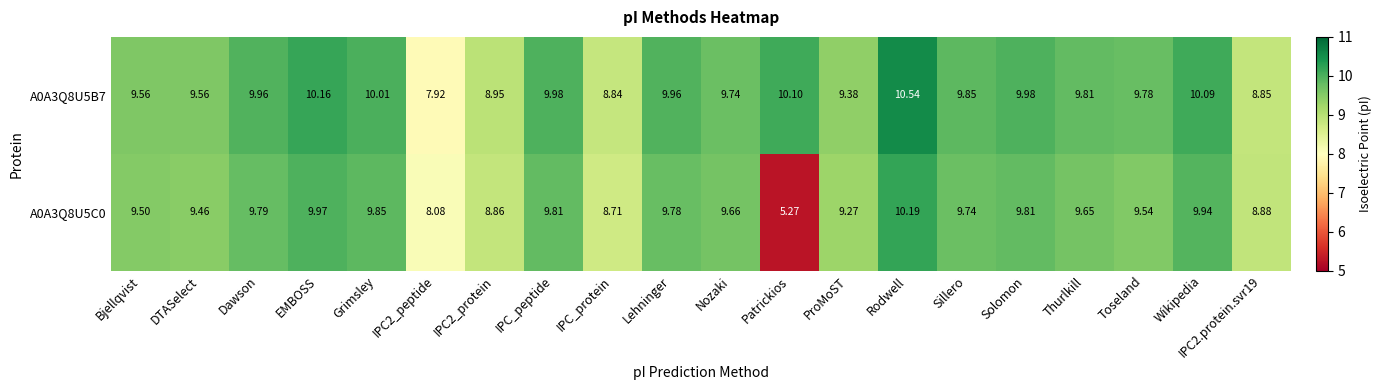

Which label corresponds to the smallest value in the chart?

Patrickios